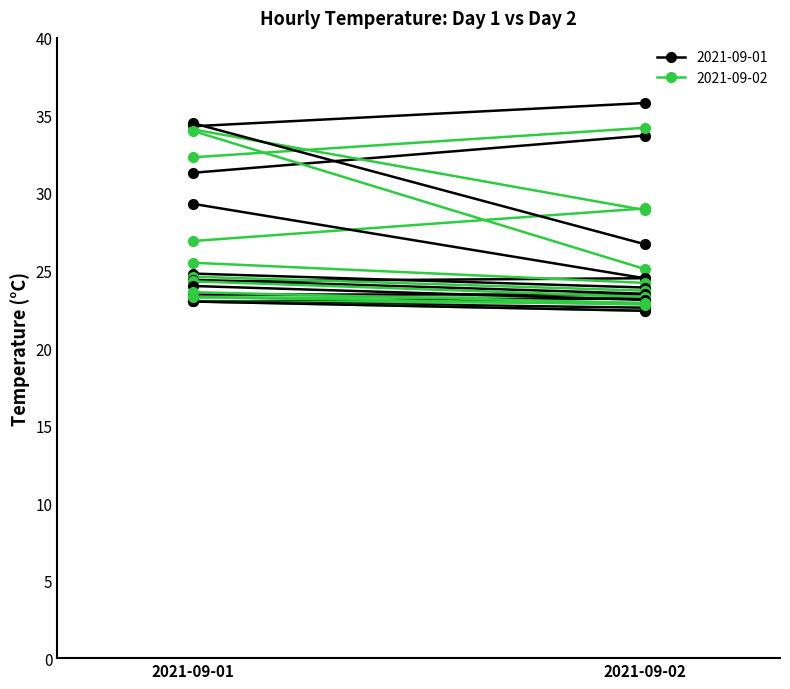

Between 2021-09-01 and 2021-09-02, which series saw the biggest shift?

Day 1 (2021-09-01)